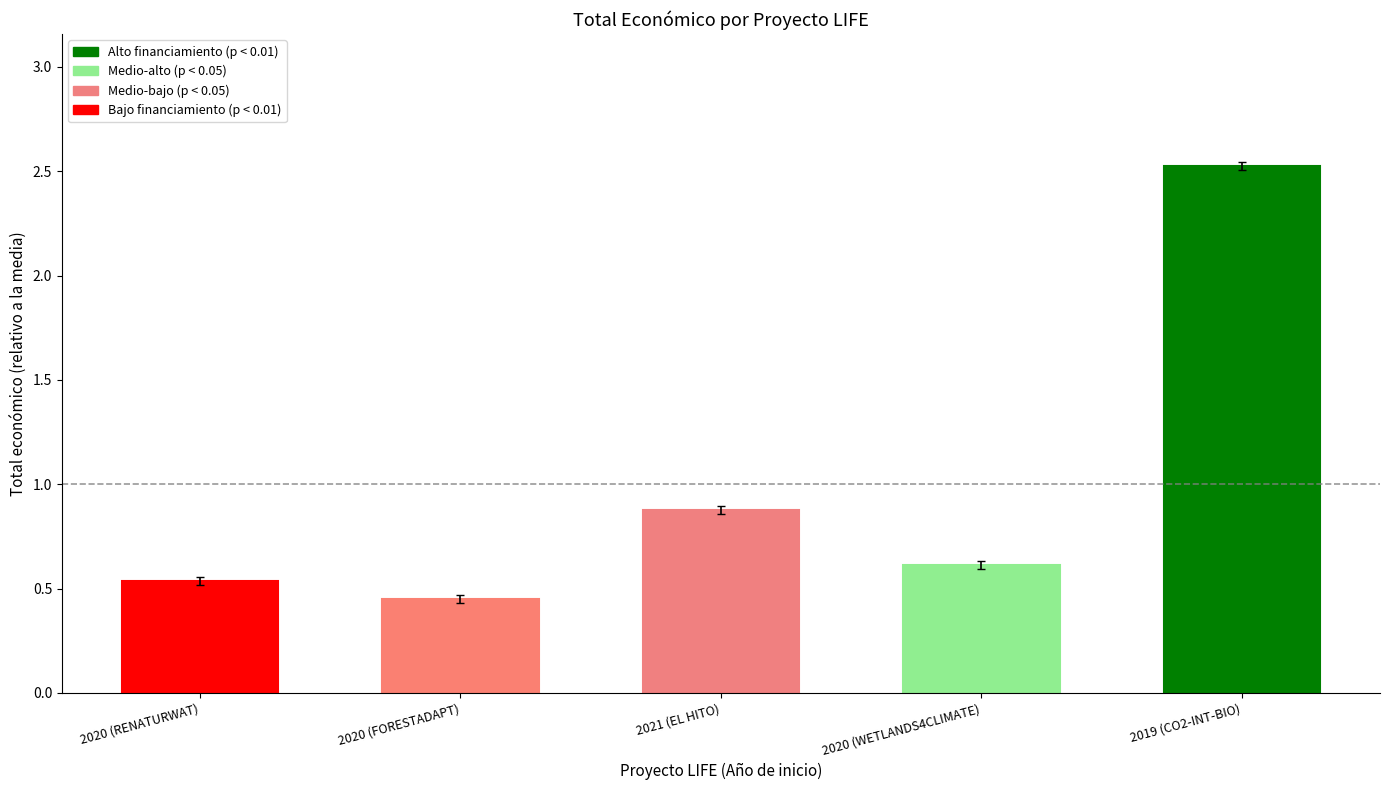

Are the bars horizontal?

No